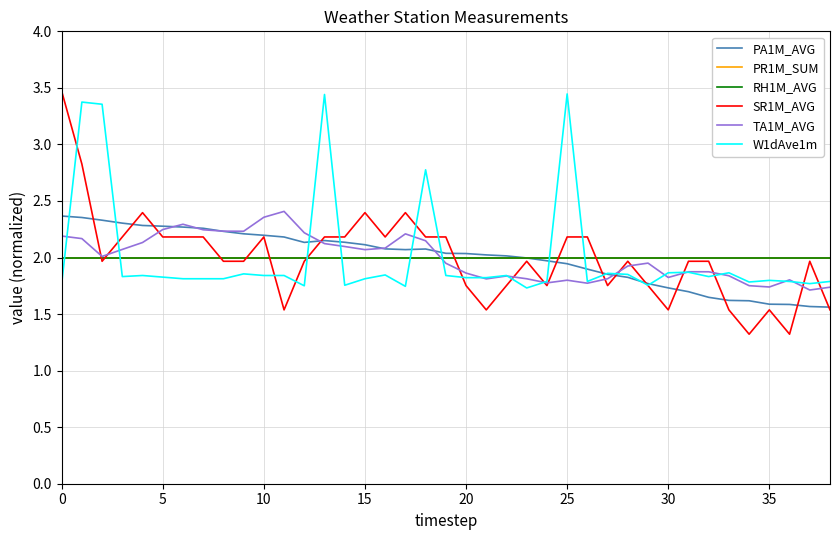

Does the chart display data point markers on the line(s)?

No